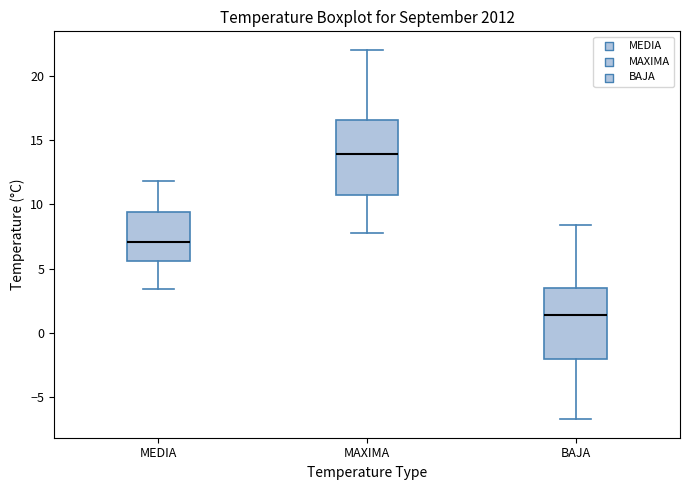

Which box's median line is the lowest?

BAJA